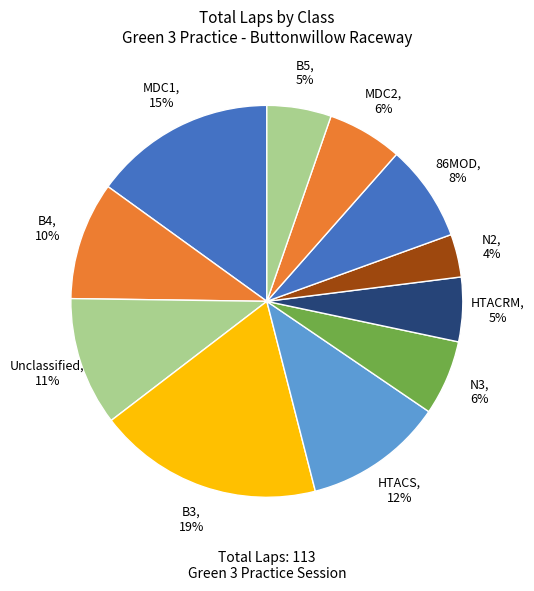

The N3 slice represents 13% of the pie. True or false?

False